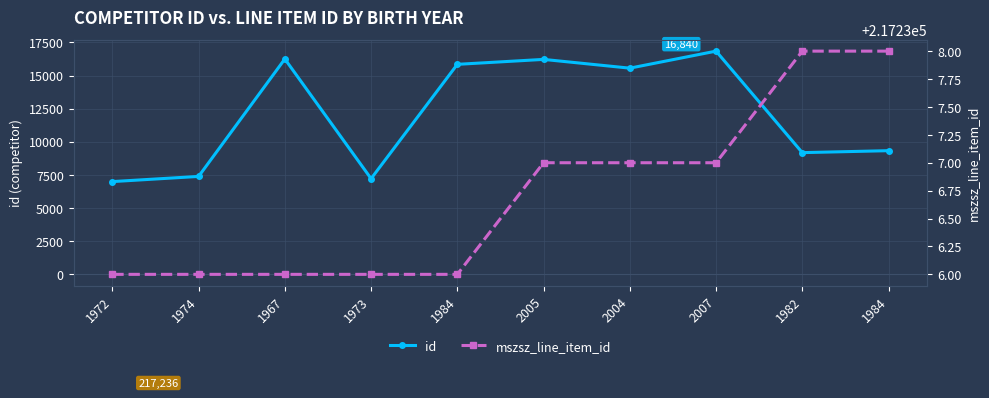

At which label does mszsz_line_item_id reach its minimum?

1972